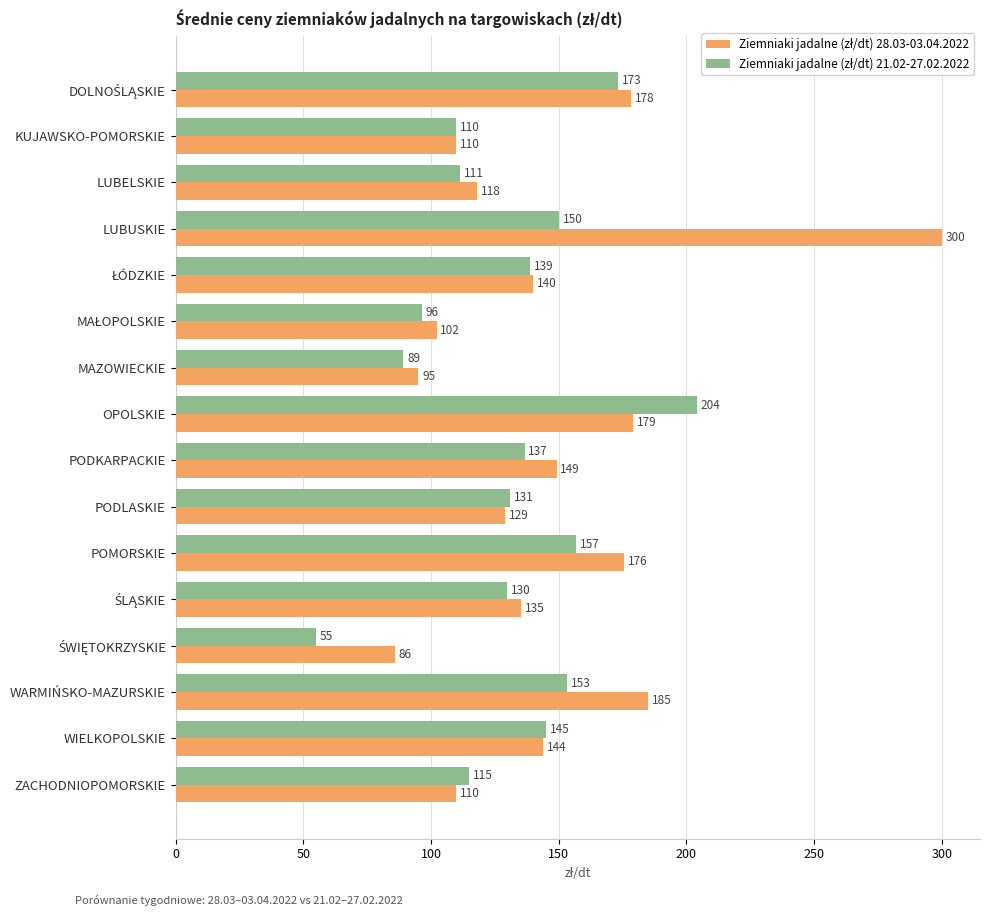

What is the greatest value displayed?

300.0